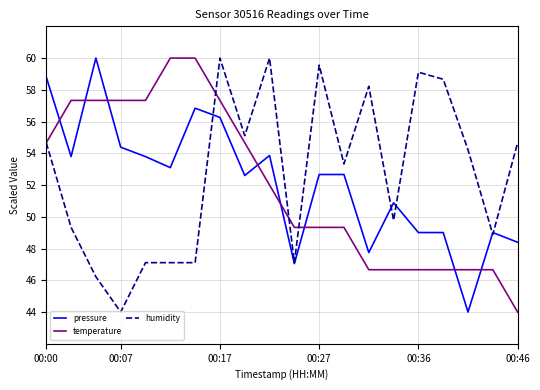

What is the maximum value for temperature?

60.0